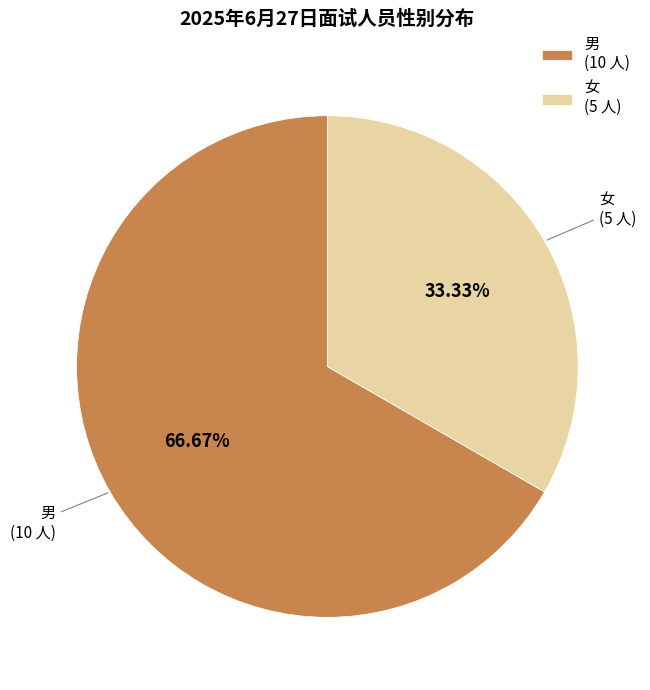

Which has a higher value, 女 (5 人) or 男 (10 人)?

男 (10 人)